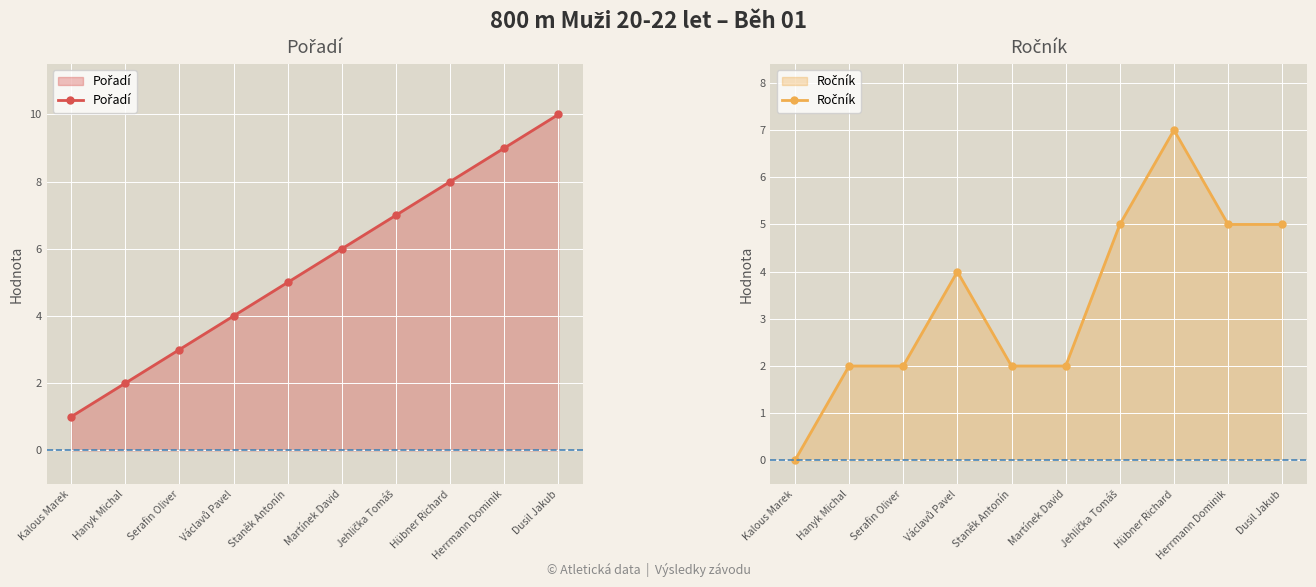

True or false: Pořadí and Ročník intersect in this chart.

False